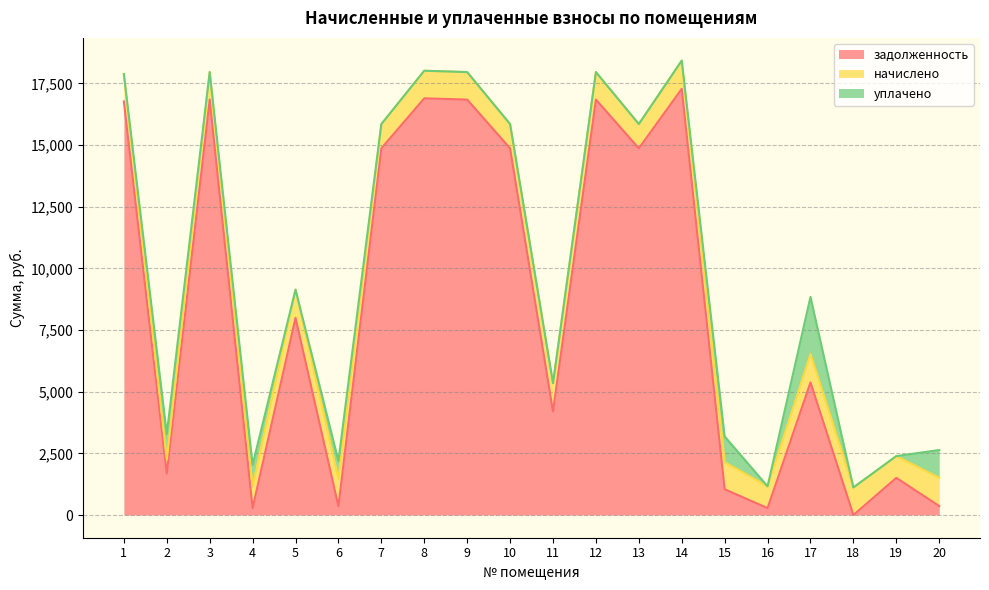

Where is the first local maximum for уплачено?

2